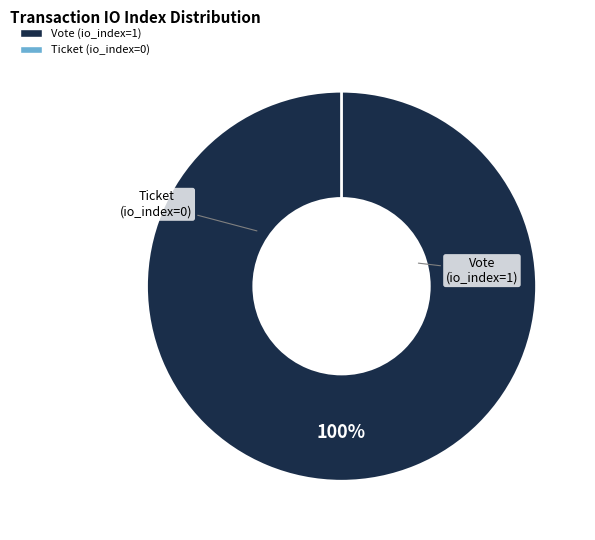

What is the change in value from Vote (io_index=1) to Ticket (io_index=0)?

-1